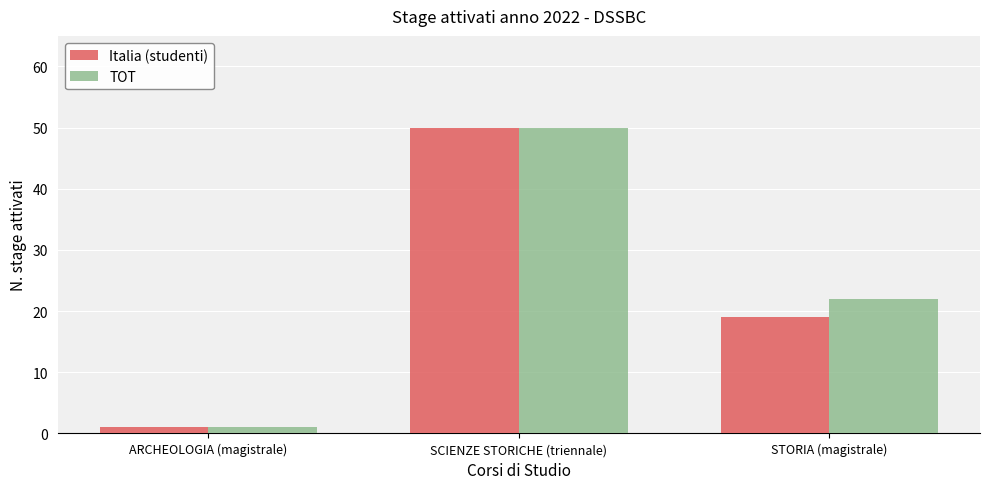

Rank the series at STORIA (magistrale) from lowest to highest value.

Italia (studenti), TOT